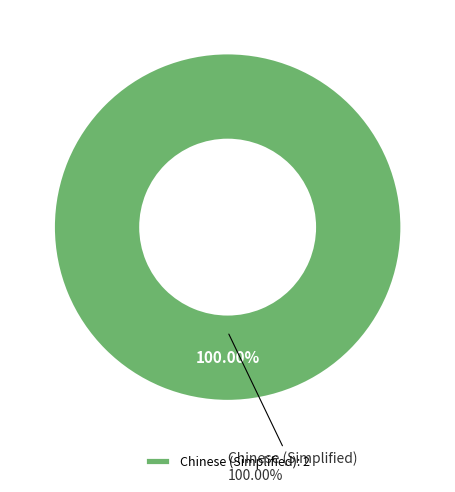

What is the total percentage of Chinese (Simplified) and English?

100.0%